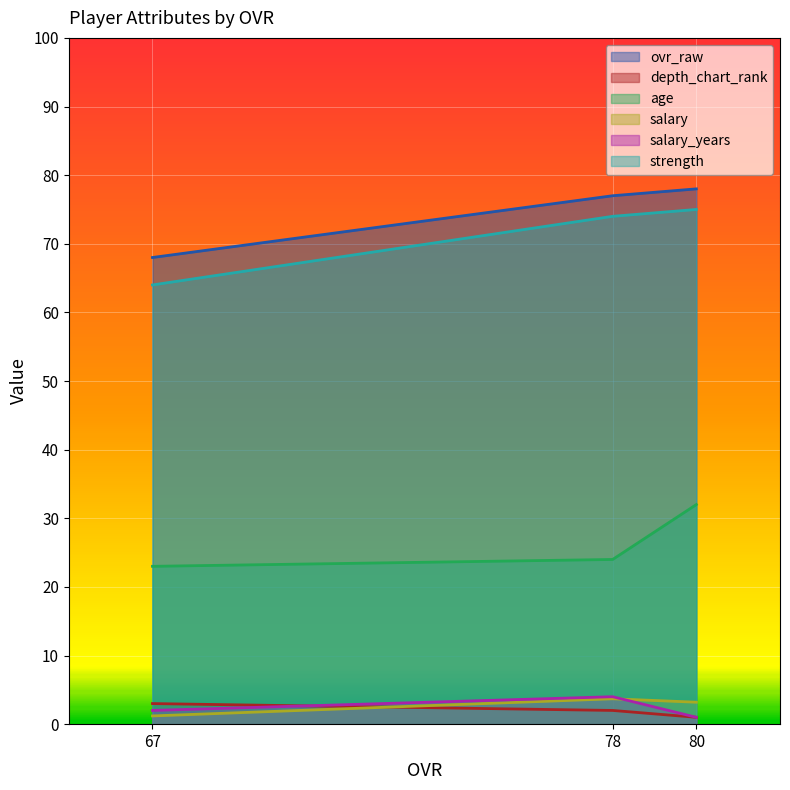

What value does the strength series have at 67?

64.0